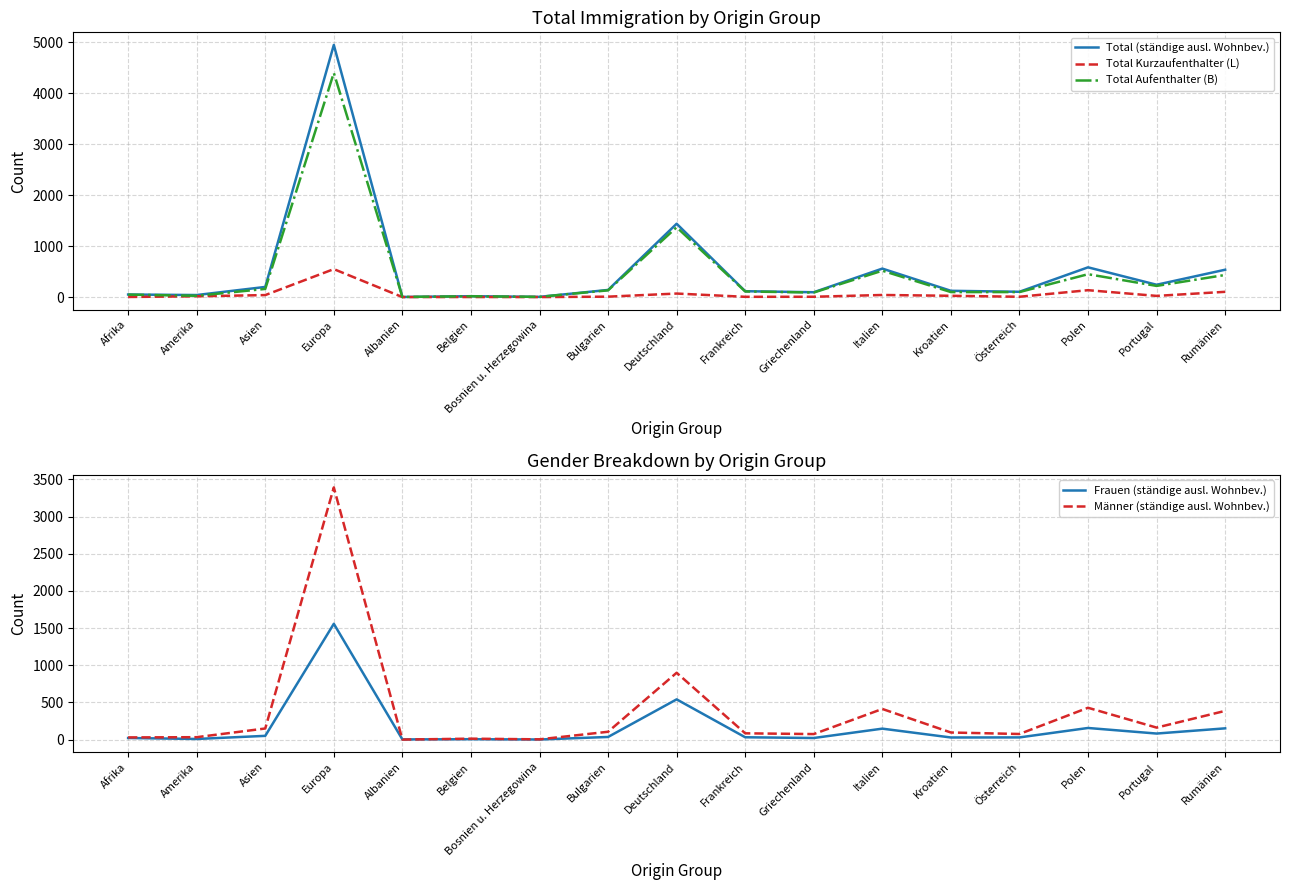

What is the highest value of the Frauen (ständige ausl. Wohnbev.) series?

1558